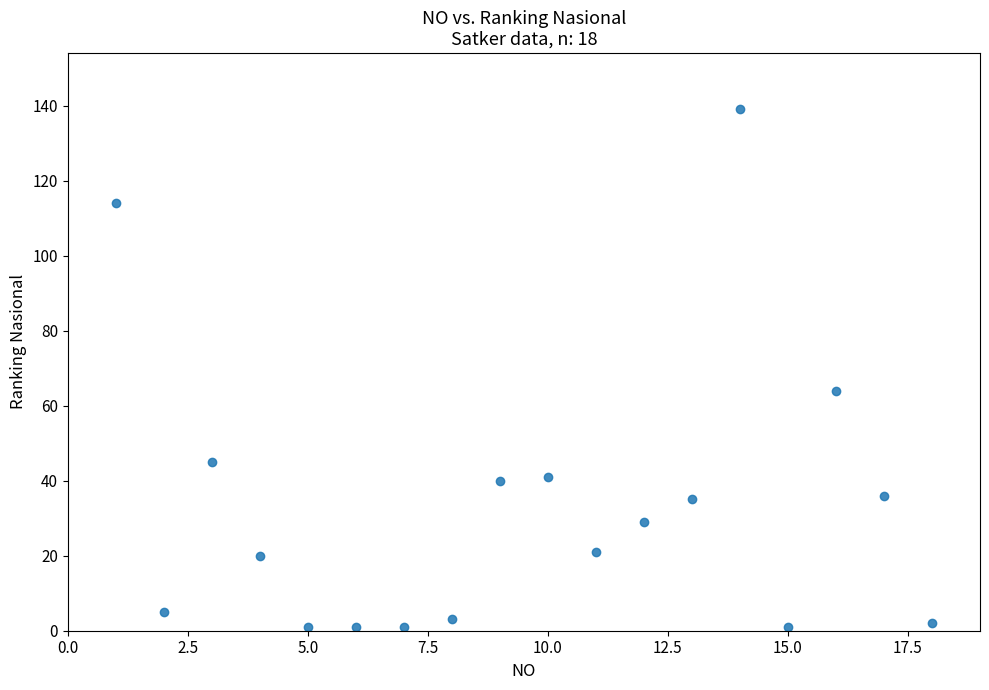

What Y value in the scatter plot is closest to 70?

64